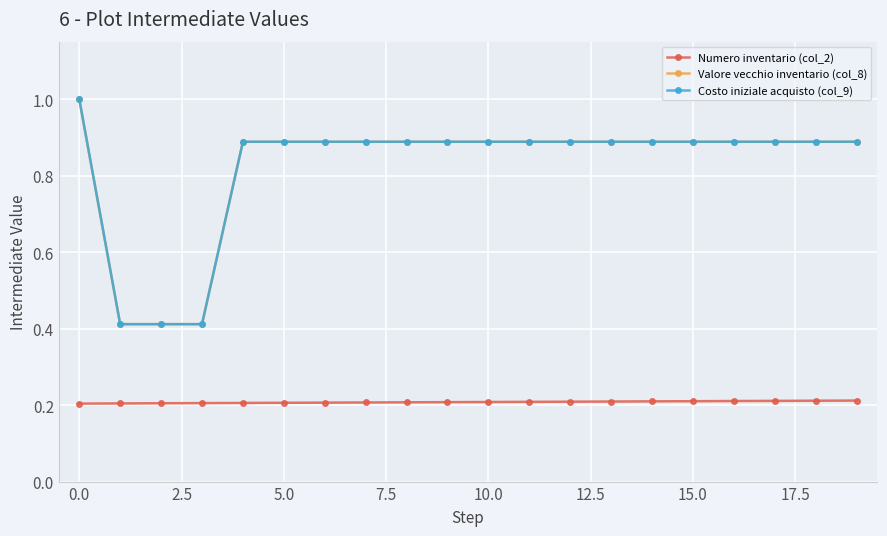

What is the maximum value shown in the chart?

1.0